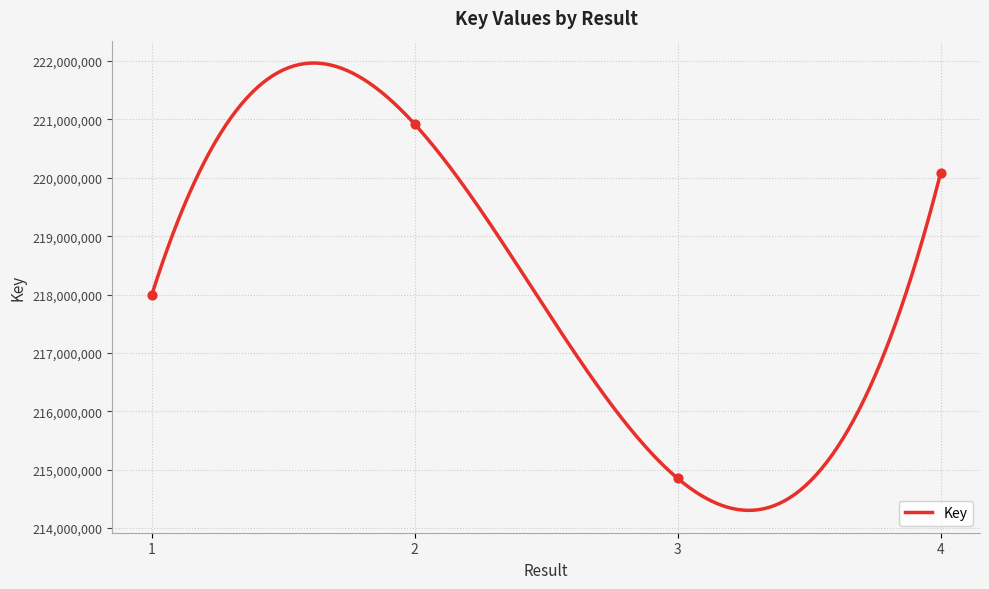

Approximately how many times larger is the value at 3 compared to 2?

1.0